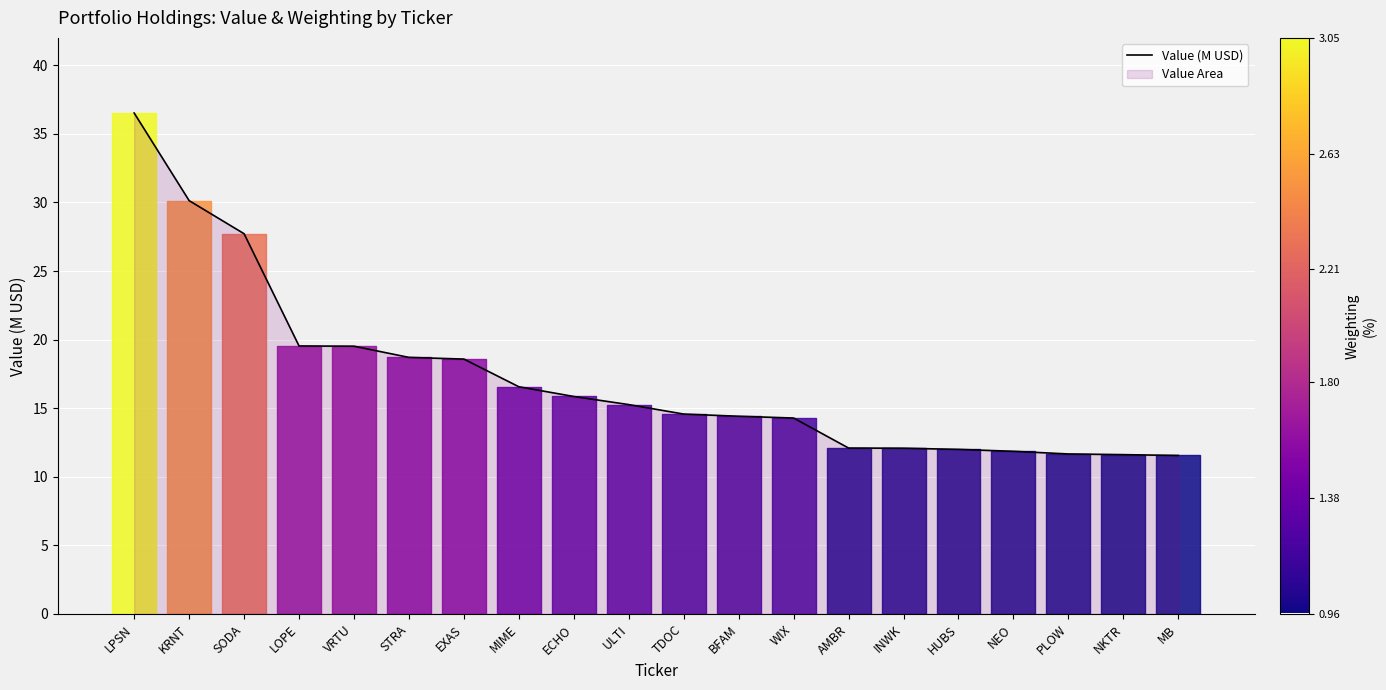

Count the number of categories in the chart.

20